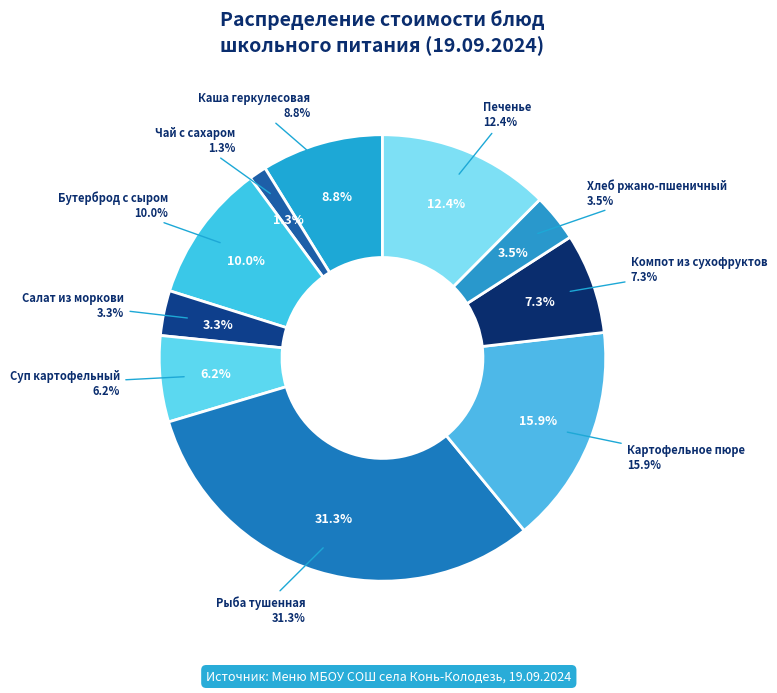

Does Суп картофельный represent more than half of the total?

No